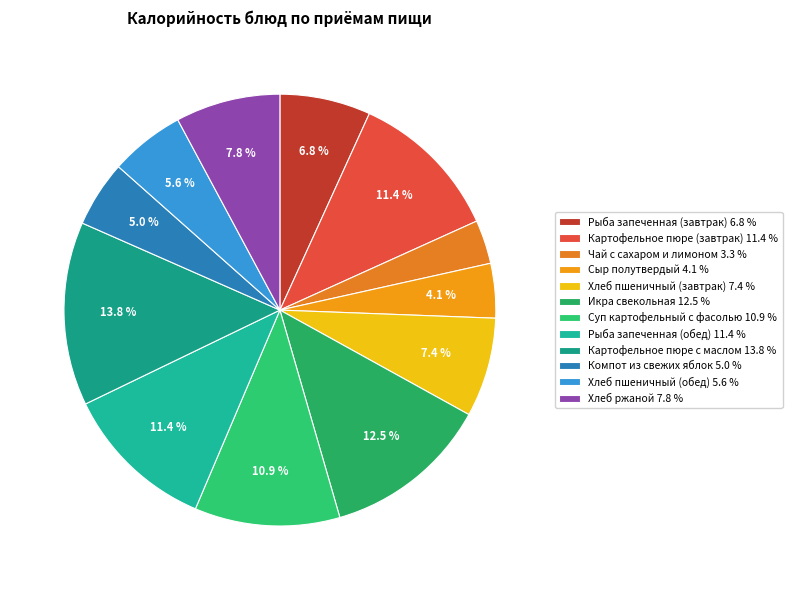

Does Картофельное пюре с маслом represent more than half of the total?

No